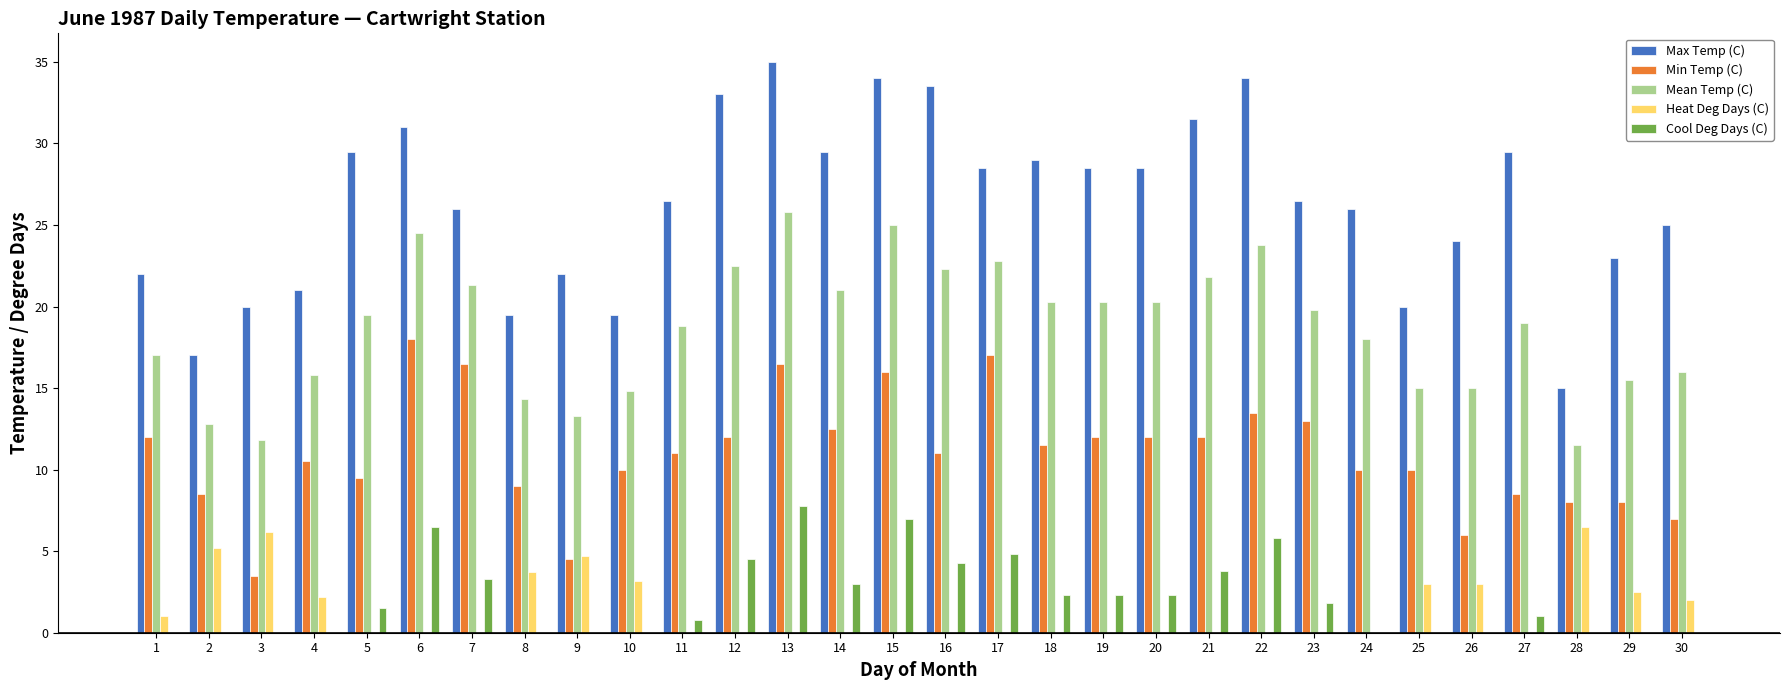

What is the spread (max minus min) of values at 3?

20.0